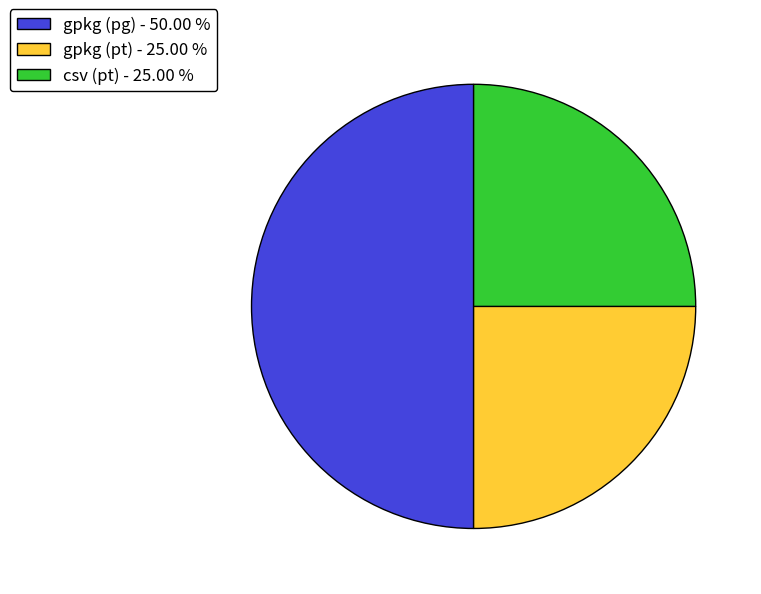

How many slices are in this pie chart?

3